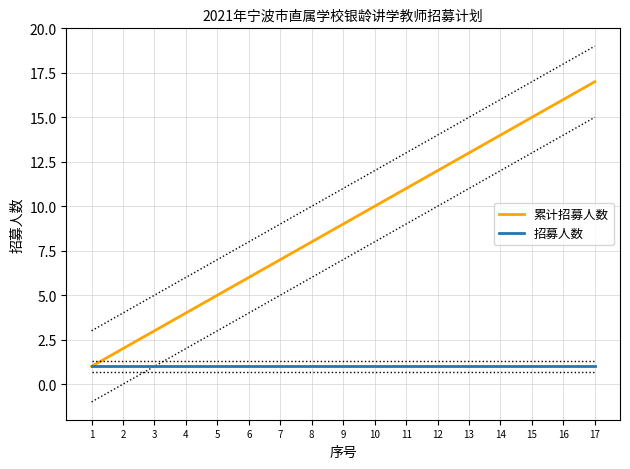

Does the chart have visible grid lines?

Yes